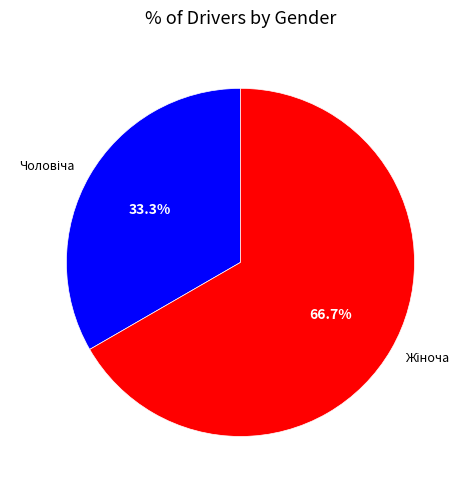

Does any single category account for the majority?

Yes